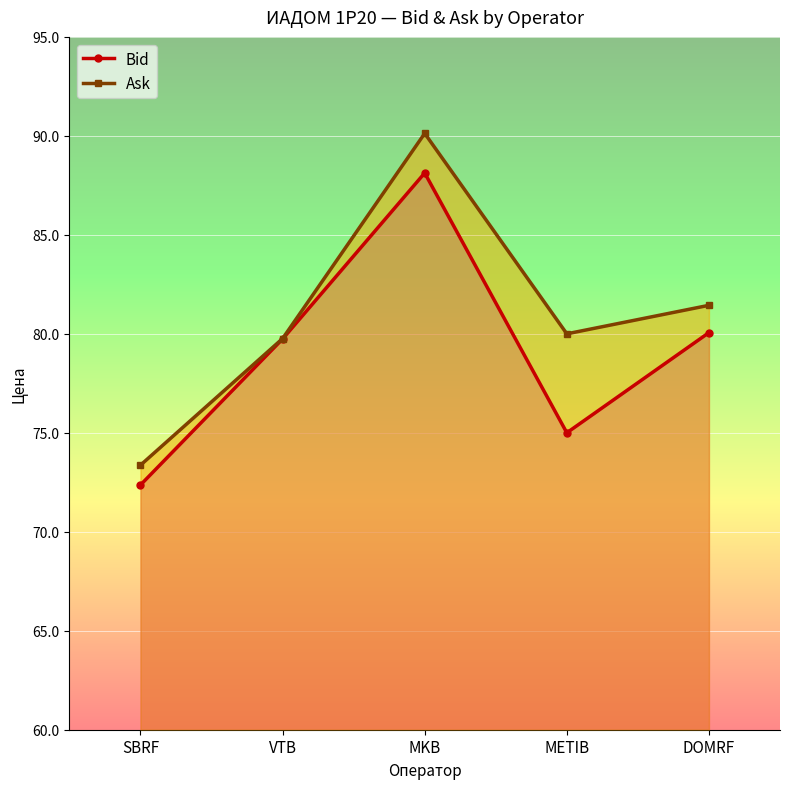

What is the label of the 3rd point from the right?

MKB